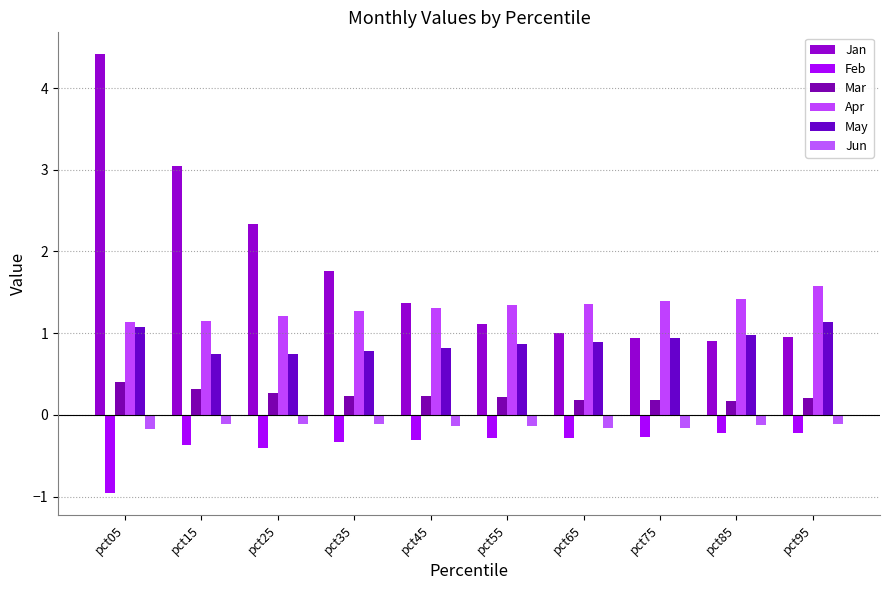

How many distinct data groups are displayed?

6